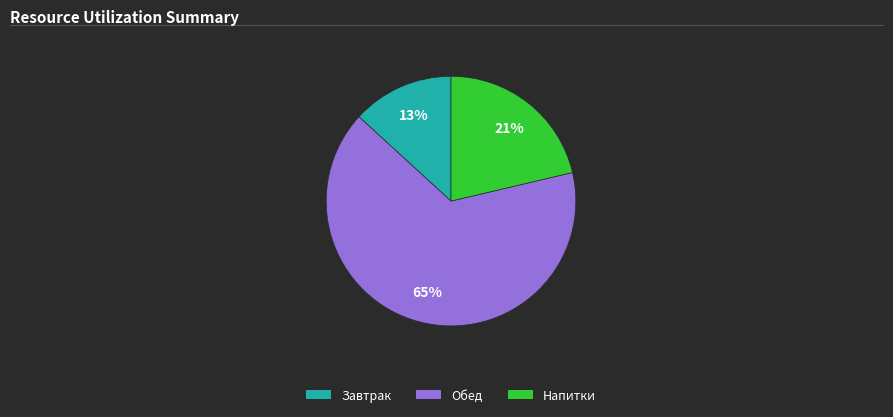

To the nearest percent, what is the average slice percentage?

33%